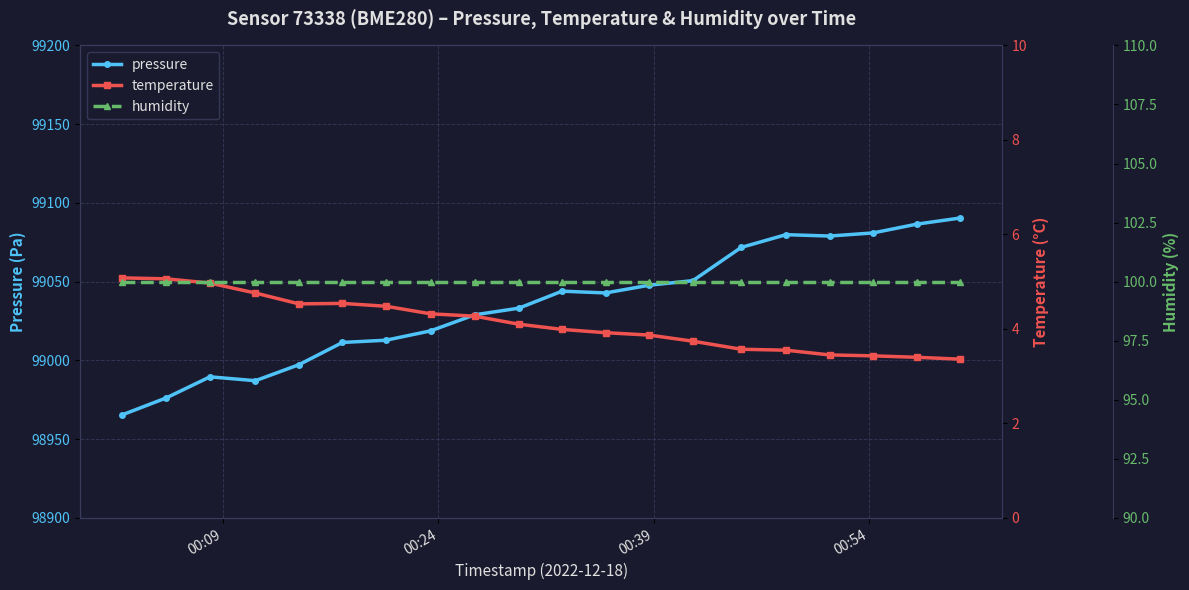

What is the maximum value for pressure?

99090.4